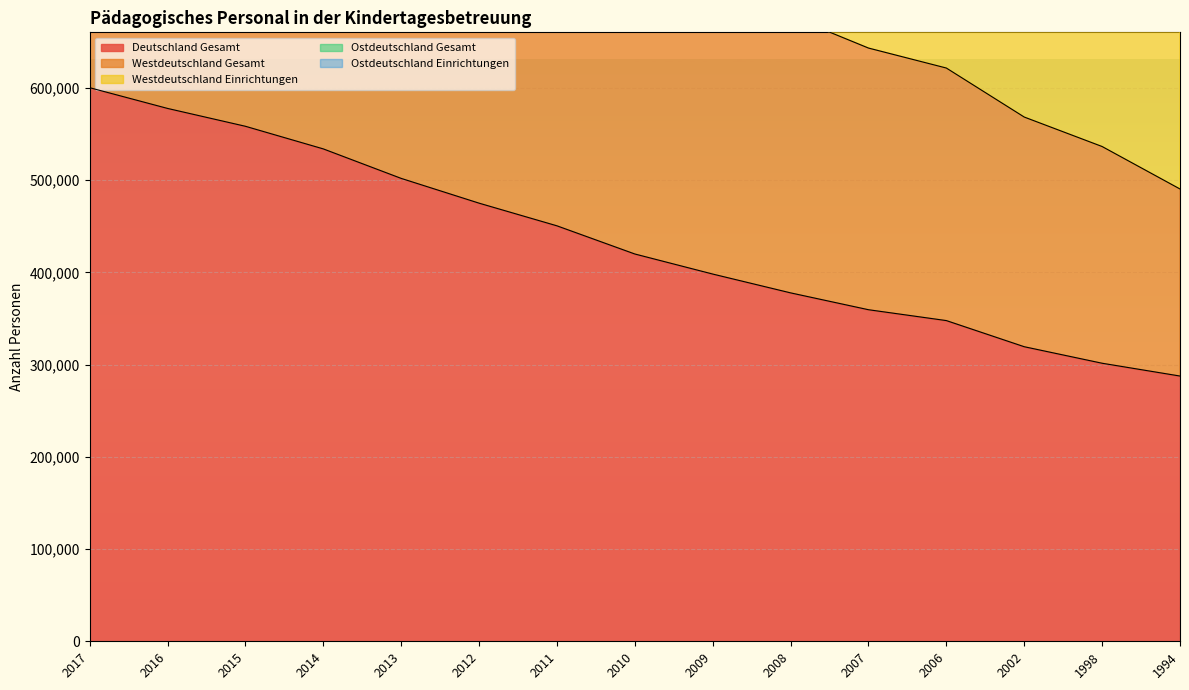

True or false: Westdeutschland Einrichtungen and Deutschland Gesamt cross at least once.

False